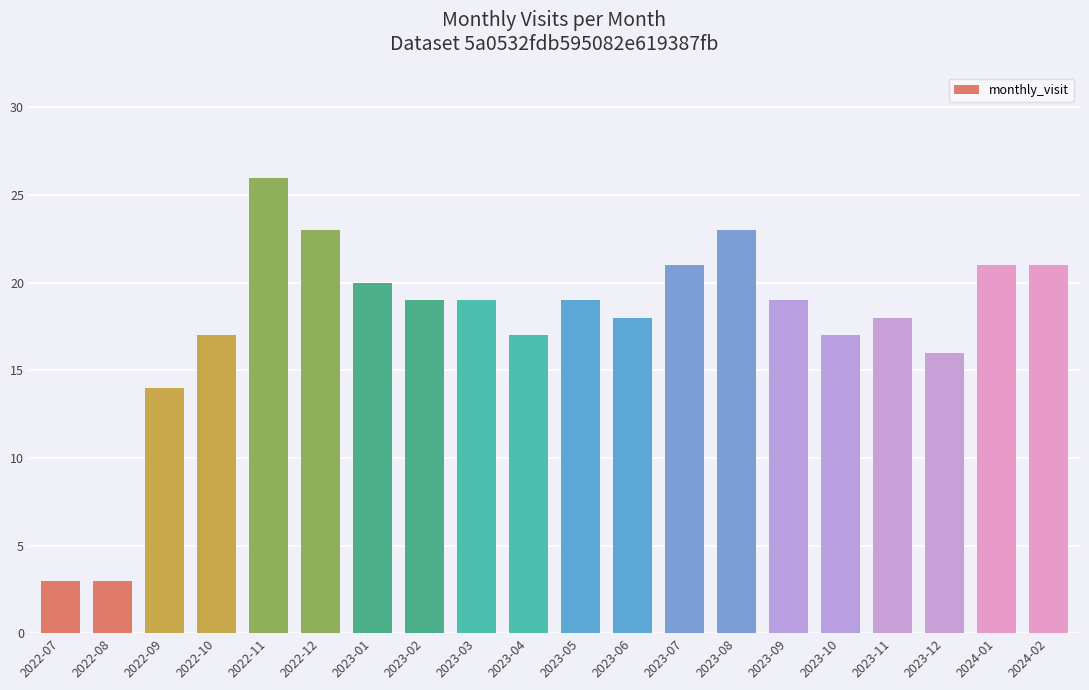

Does the chart contain any negative values?

No